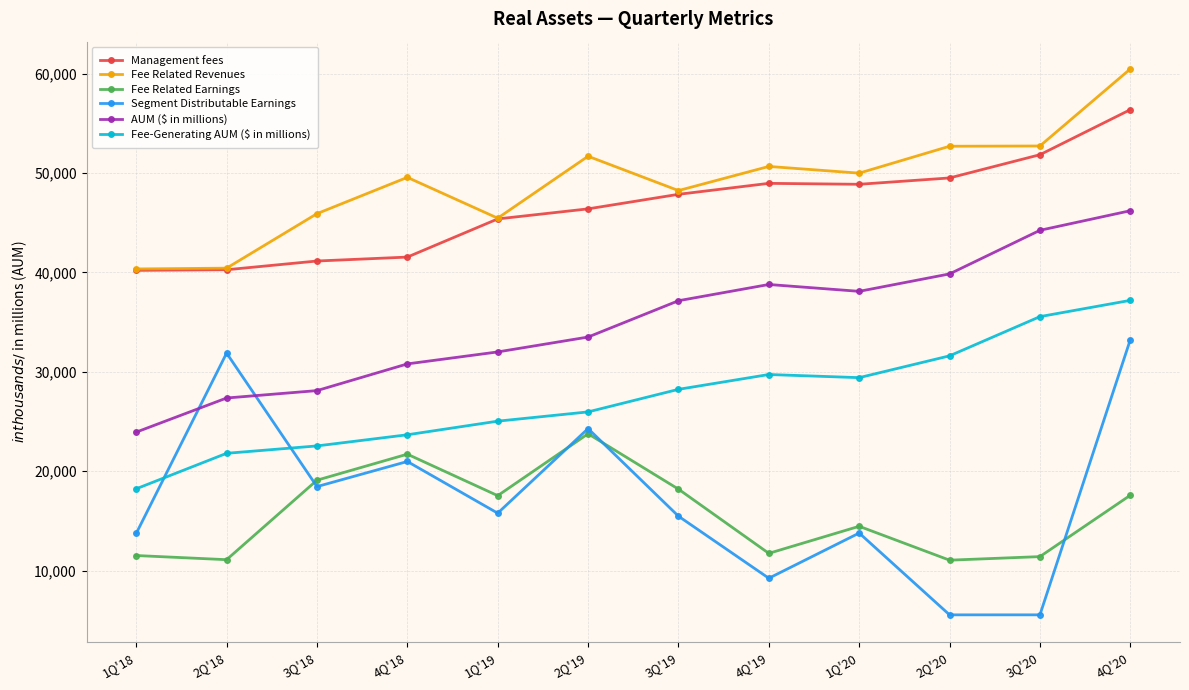

True or false: Fee Related Earnings and AUM ($ in millions) intersect in this chart.

False